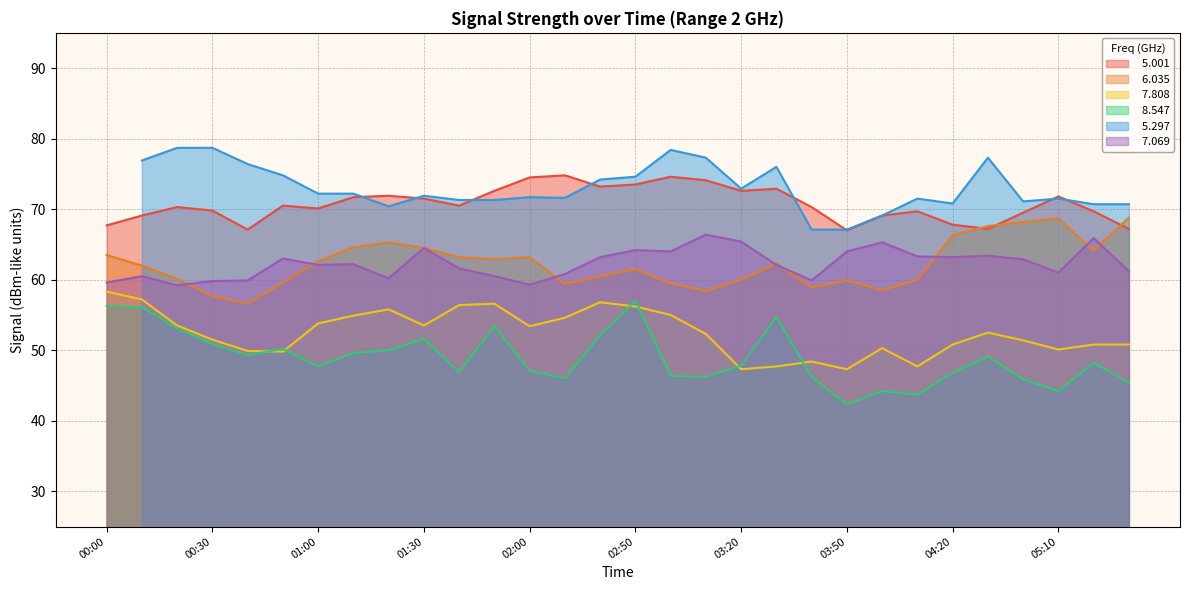

At which category does   8.547 reach its first local peak?

00:50